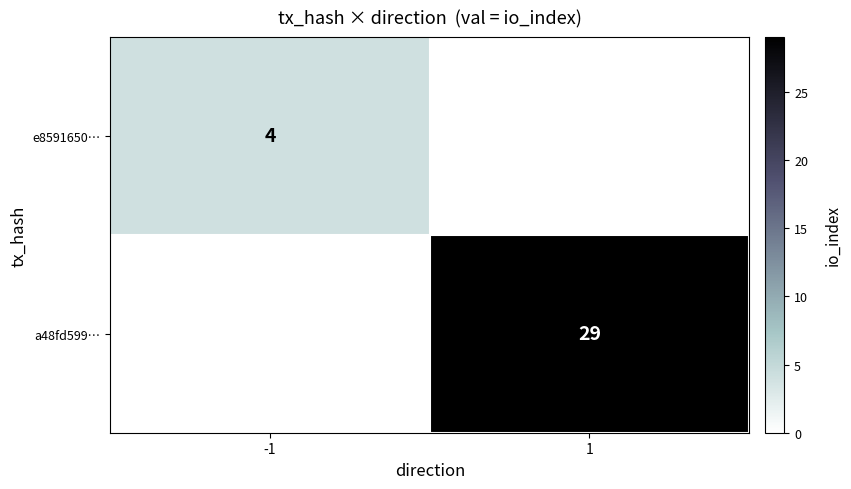

Is it true that e8591650… equals 4 at -1?

True